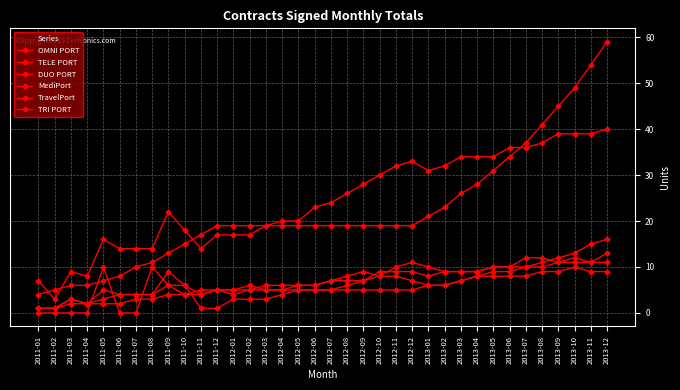

What is the label of the 2nd point from the left?

2011-02